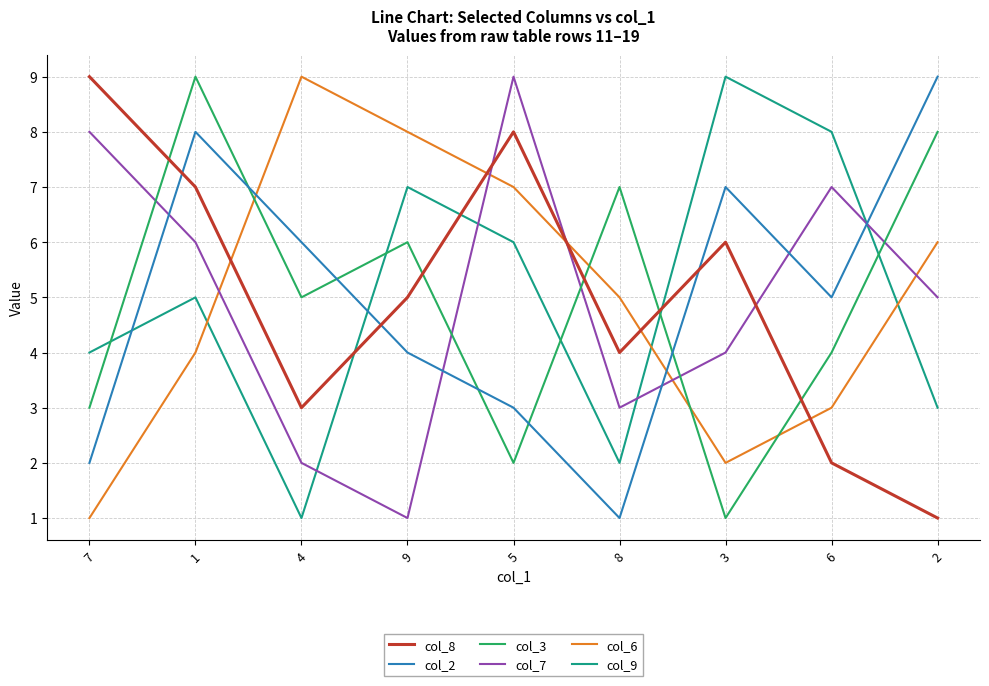

Is it true that col_2 equals 2 at 4?

False